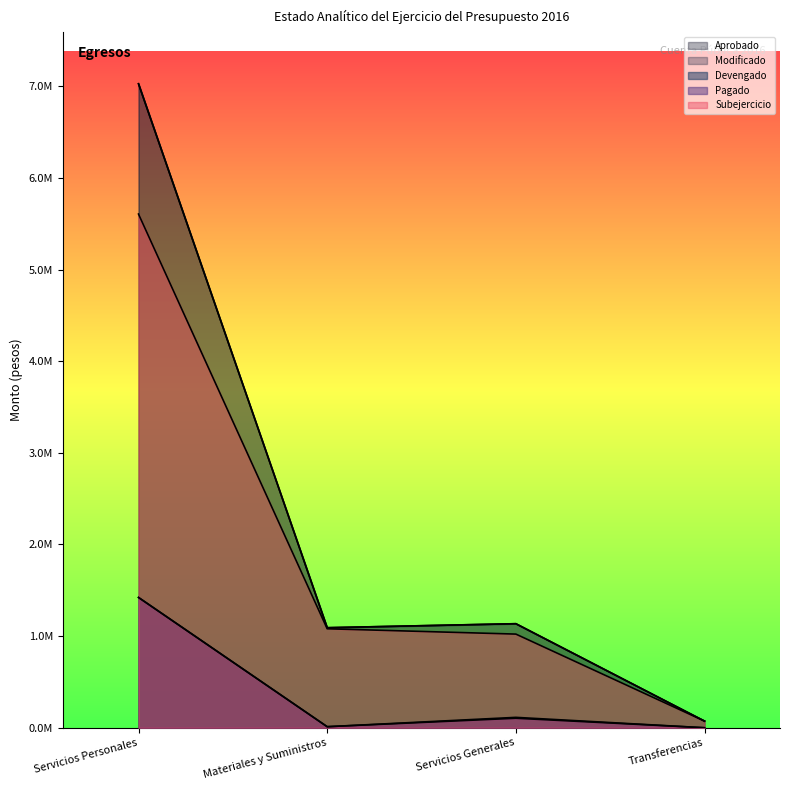

What is the lowest value of the Modificado series?

72431.0